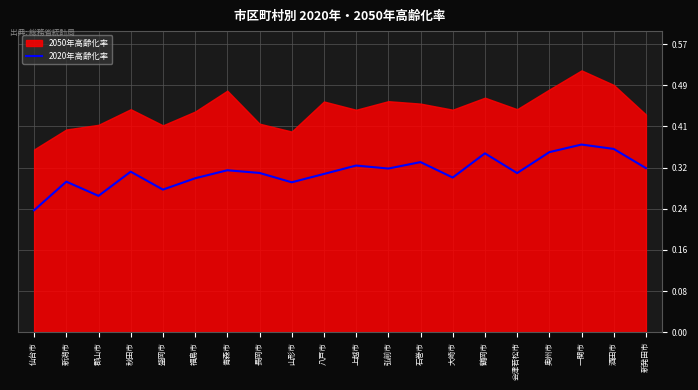

Reading left to right, extract all data points from this chart.

仙台市=0.2	新潟市=0.3	郡山市=0.3	秋田市=0.3	盛岡市=0.3	福島市=0.3	青森市=0.3	長岡市=0.3	山形市=0.3	八戸市=0.3	上越市=0.3	弘前市=0.3	石巻市=0.3	大崎市=0.3	鶴岡市=0.4	会津若松市=0.3	奥州市=0.4	一関市=0.4	酒田市=0.4	新発田市=0.3